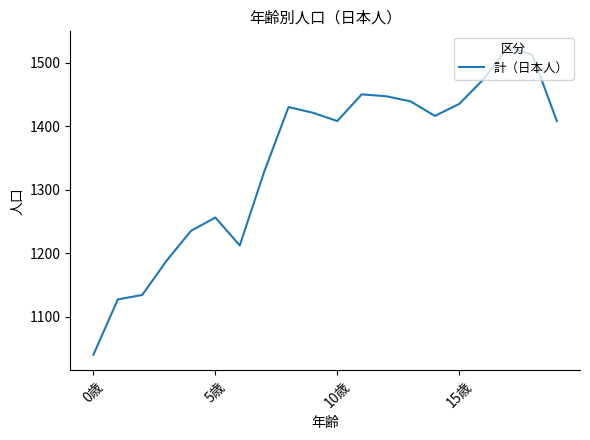

What is the minimum value shown in the chart?

1040